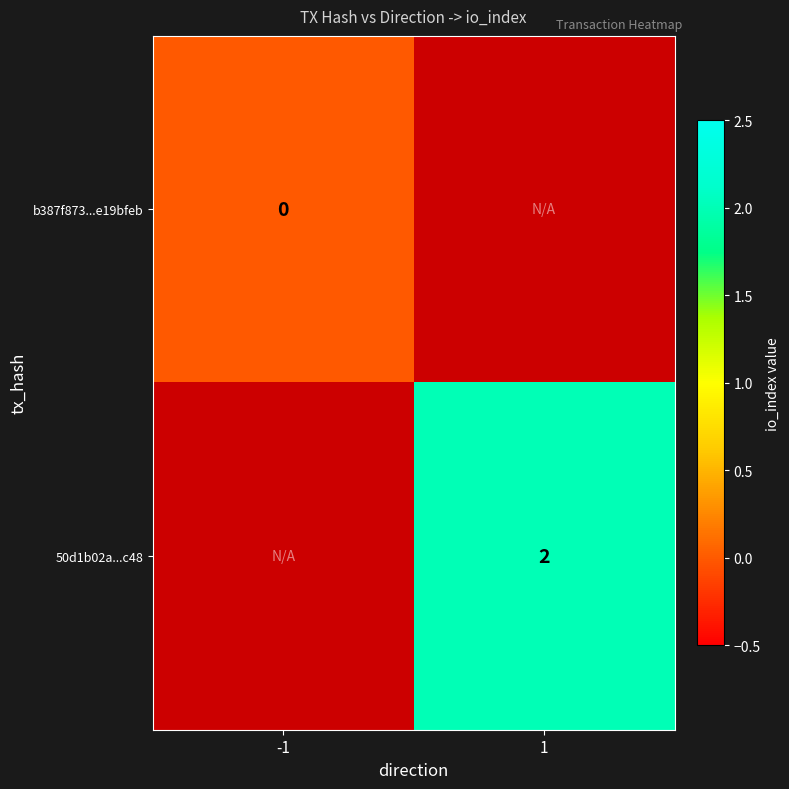

Which series has the largest range (max minus min)?

b387f873...e19bfeb